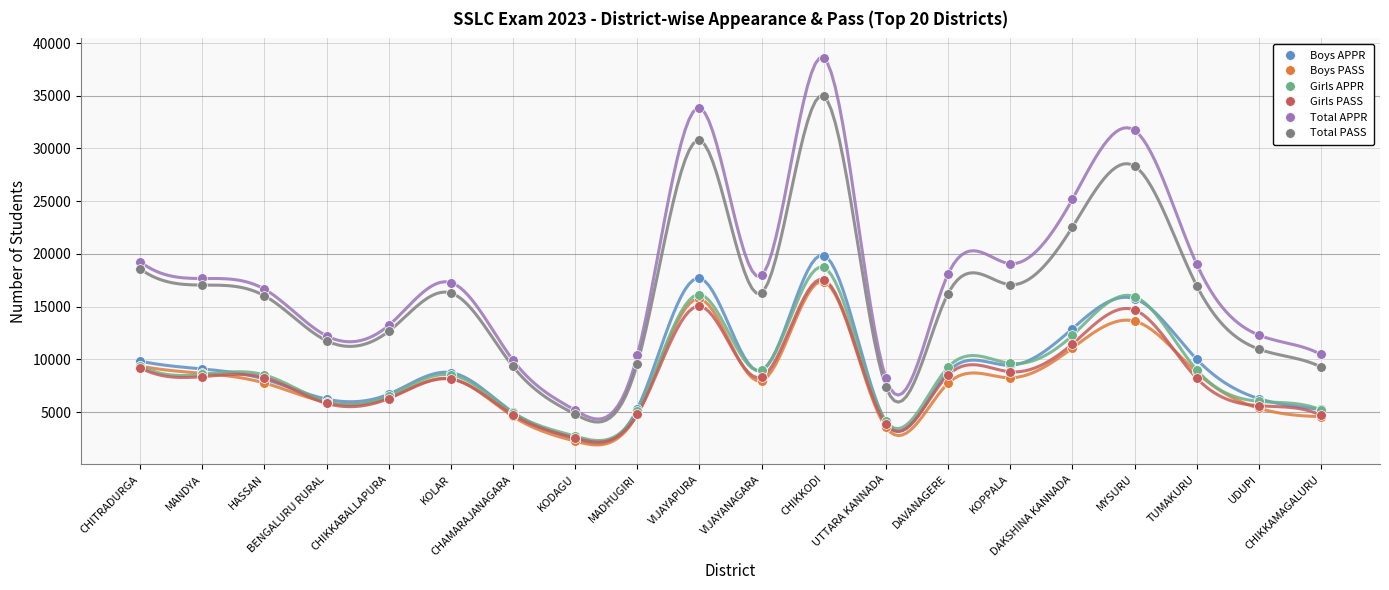

What position from the right is MADHUGIRI?

12